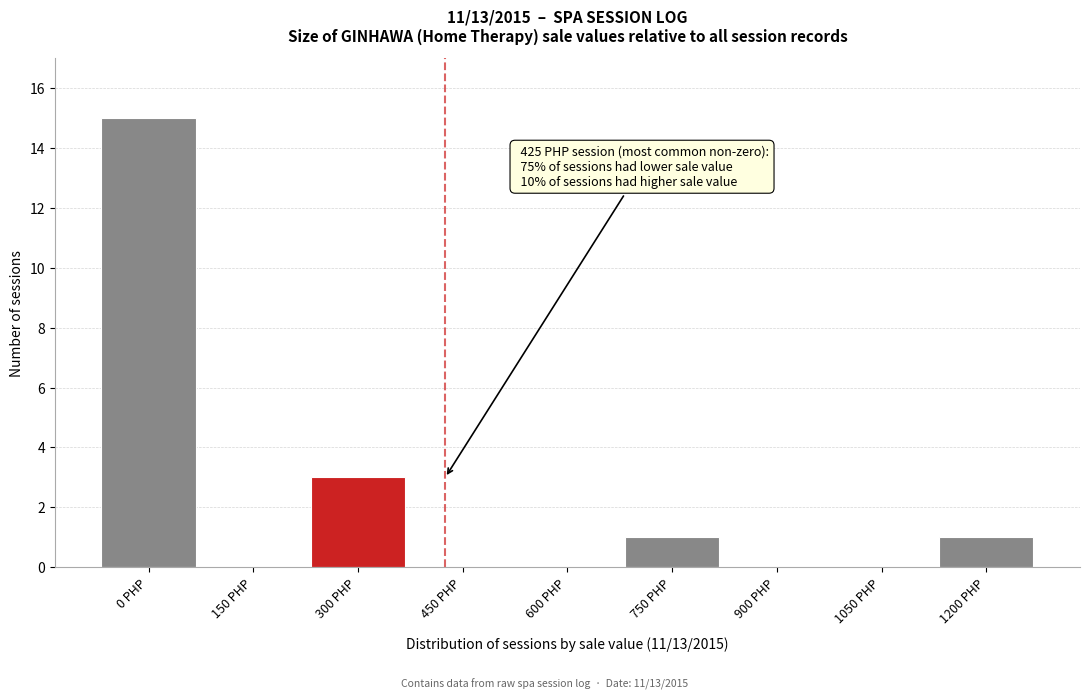

Reading left to right, list all the values displayed in this chart.

0 PHP=15	150 PHP=0	300 PHP=3	450 PHP=0	600 PHP=0	750 PHP=1	900 PHP=0	1050 PHP=0	1200 PHP=1